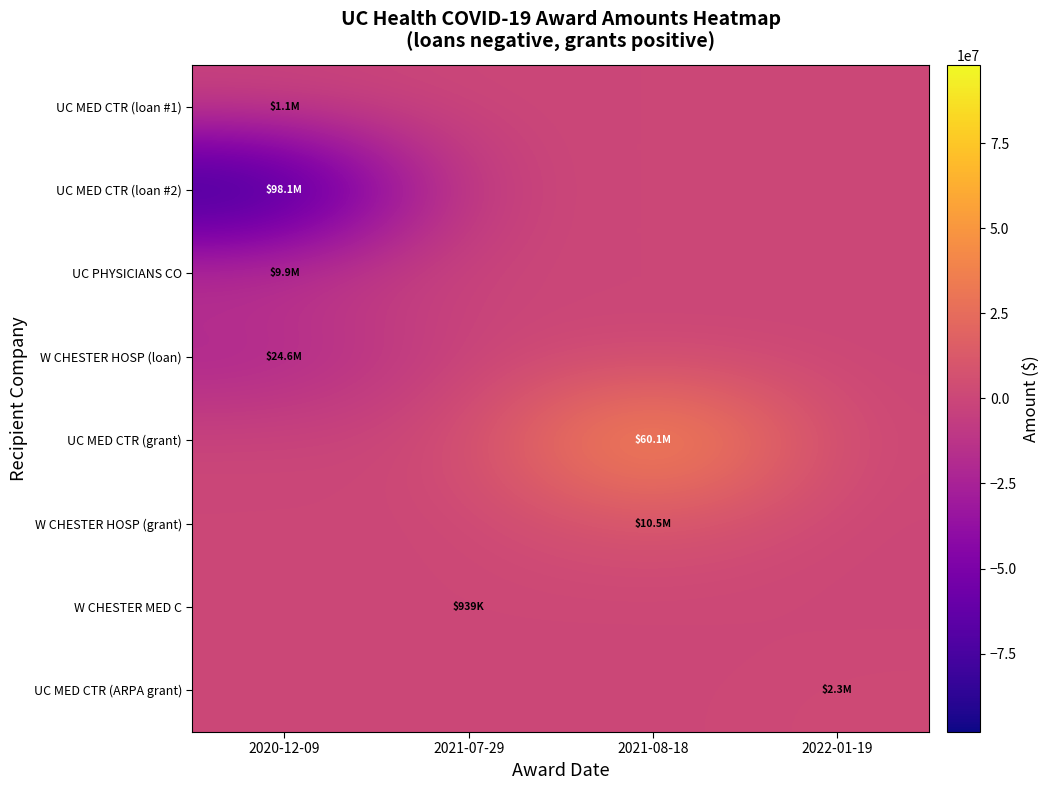

At which category is the sum across all series the highest?

2021-08-18